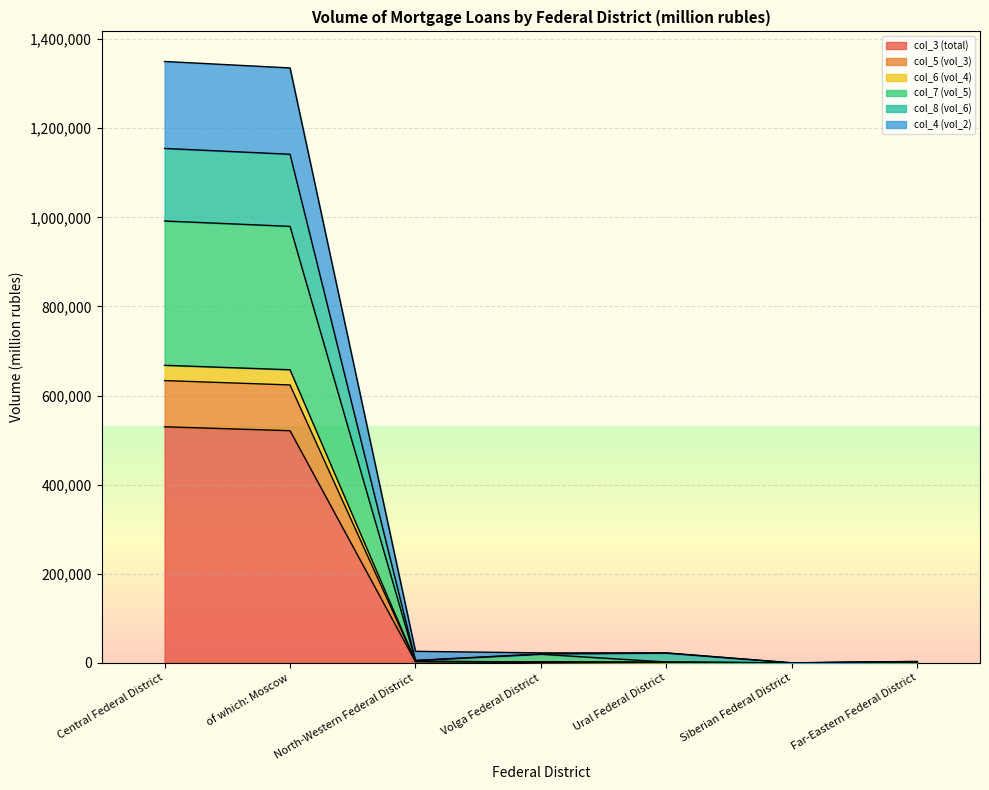

What is the maximum value for col_3 (total)?

529921